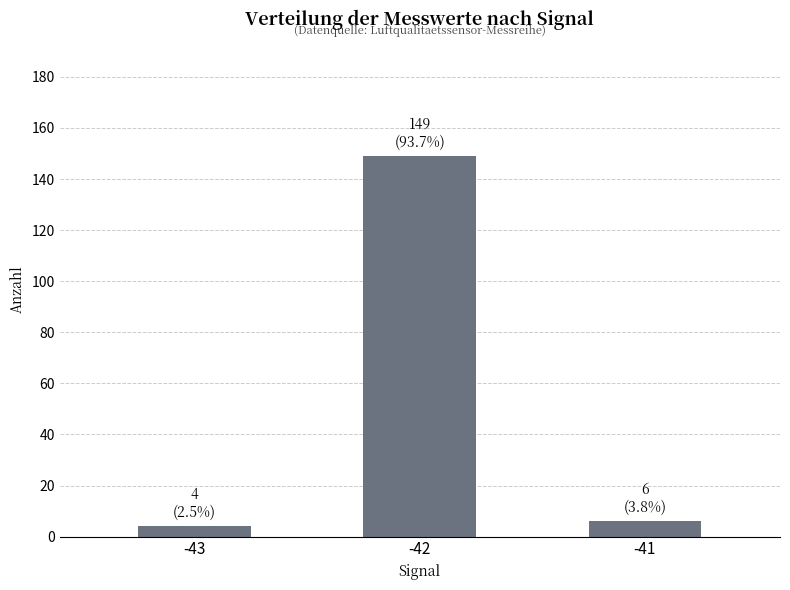

At which category does the chart reach its peak across all series?

-42